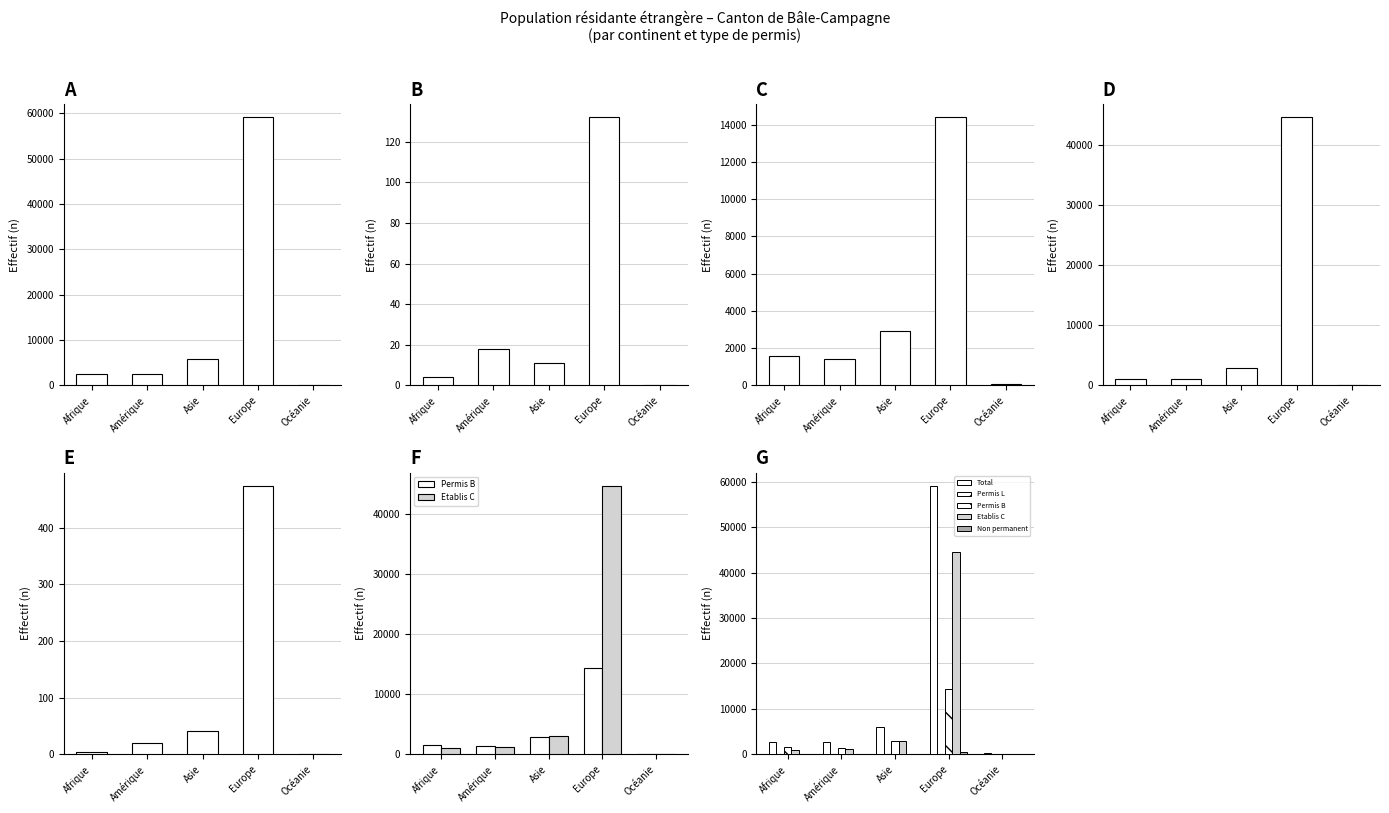

How many values in the Permis B series exceed 1563?

2